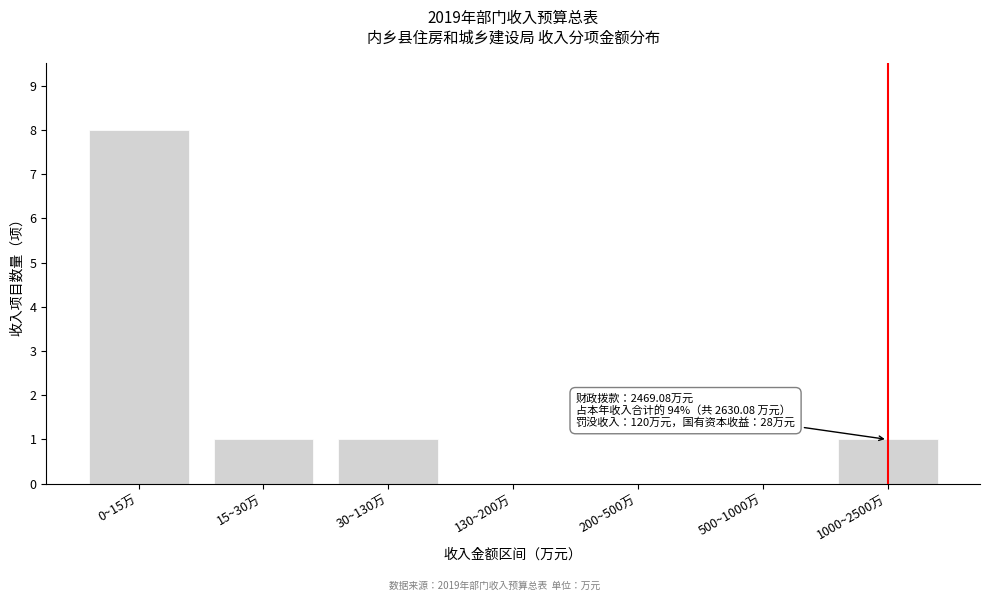

Reading left to right, list all the values displayed in this chart.

0~15万=8	15~30万=1	30~130万=1	130~200万=0	200~500万=0	500~1000万=0	1000~2500万=1